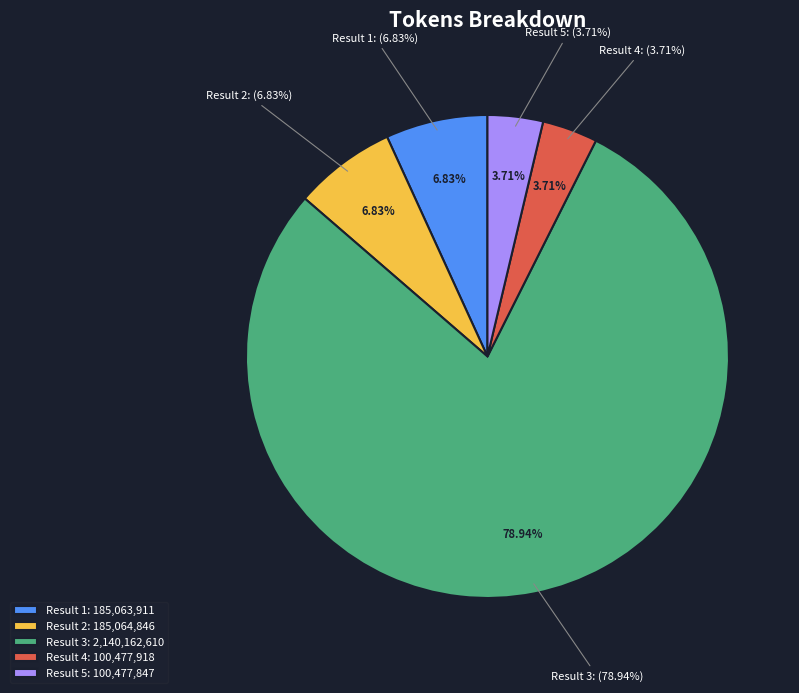

Is it true that Result 1 is 7% of the pie?

True